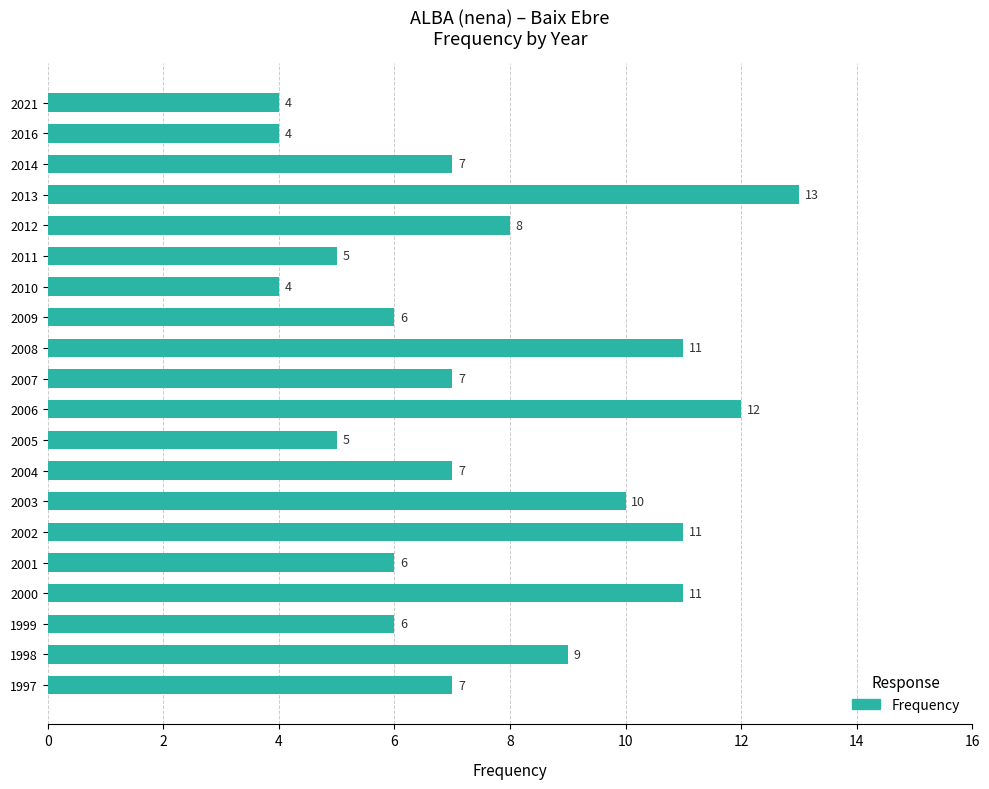

Does the chart contain any negative values?

No